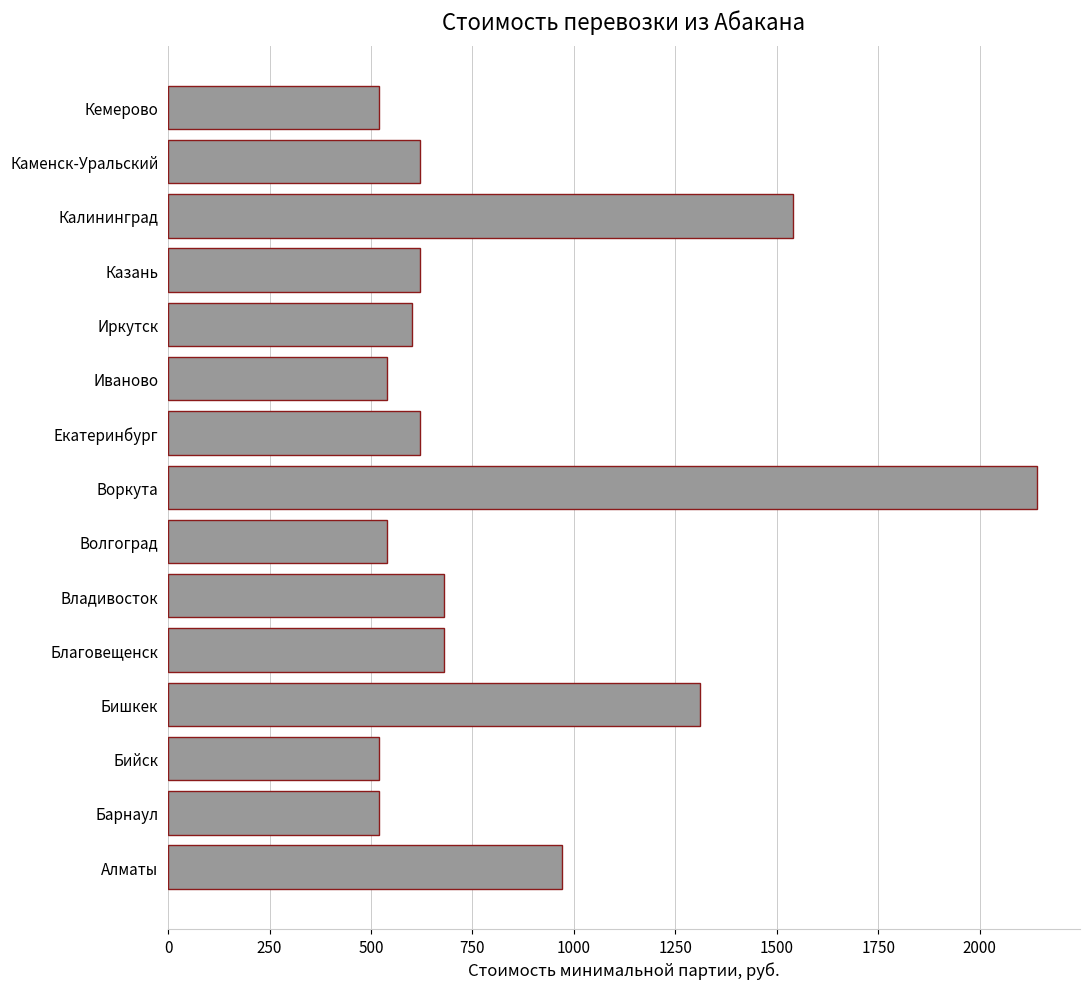

What is the change in value from Алматы to Волгоград?

-430